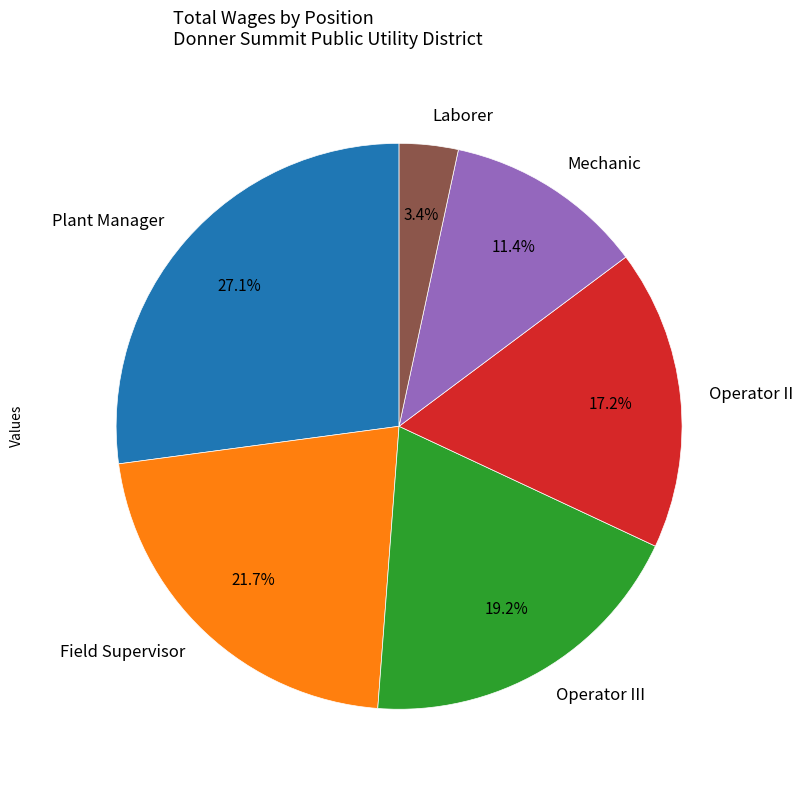

Approximately how many times larger is the value at Field Supervisor compared to Operator III?

1.1